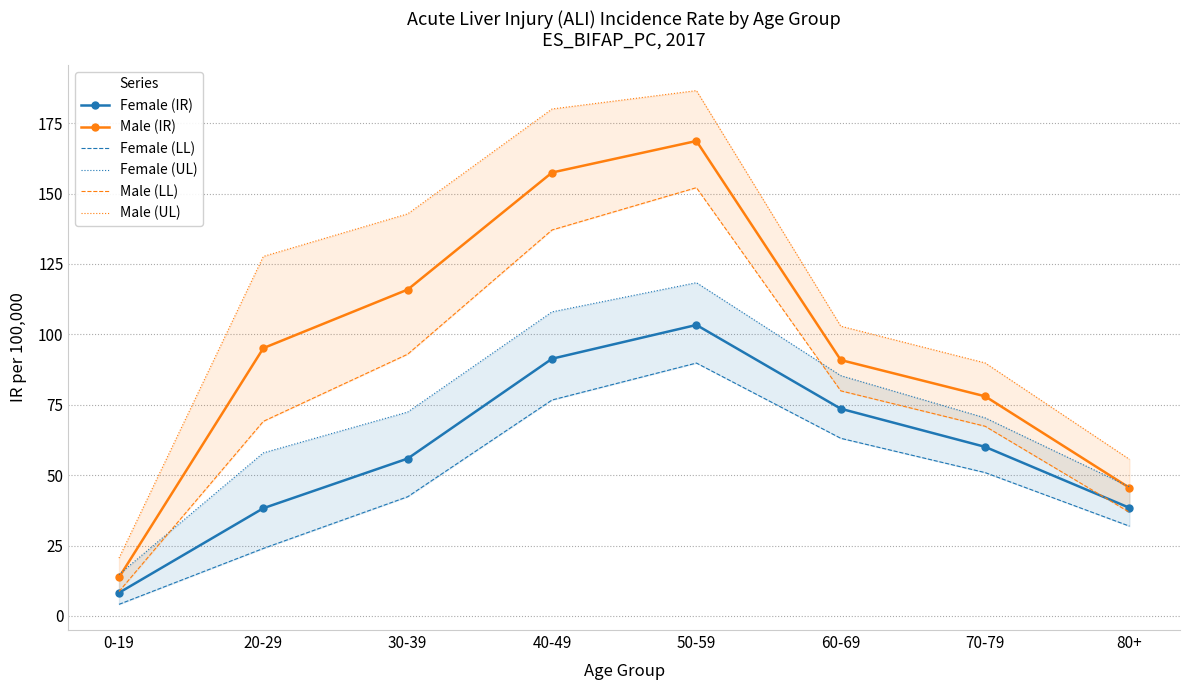

True or false: Male (IR) and Female (IR) intersect in this chart.

False